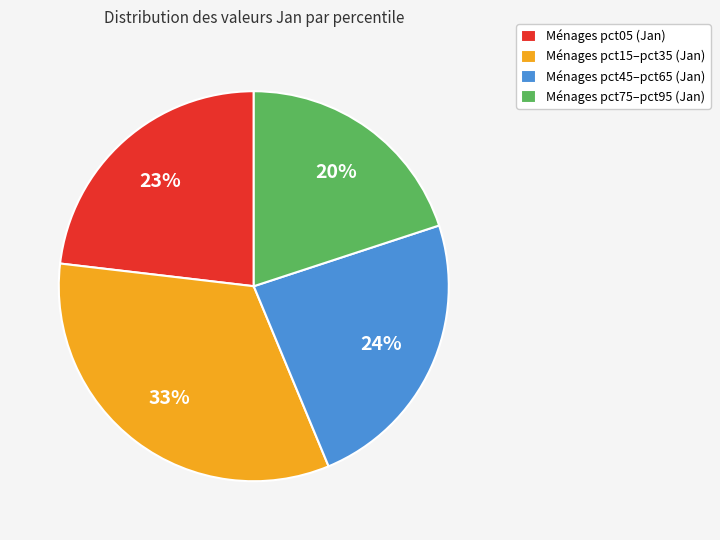

What is the smallest slice in the pie chart?

Ménages pct75–pct95 (Jan)